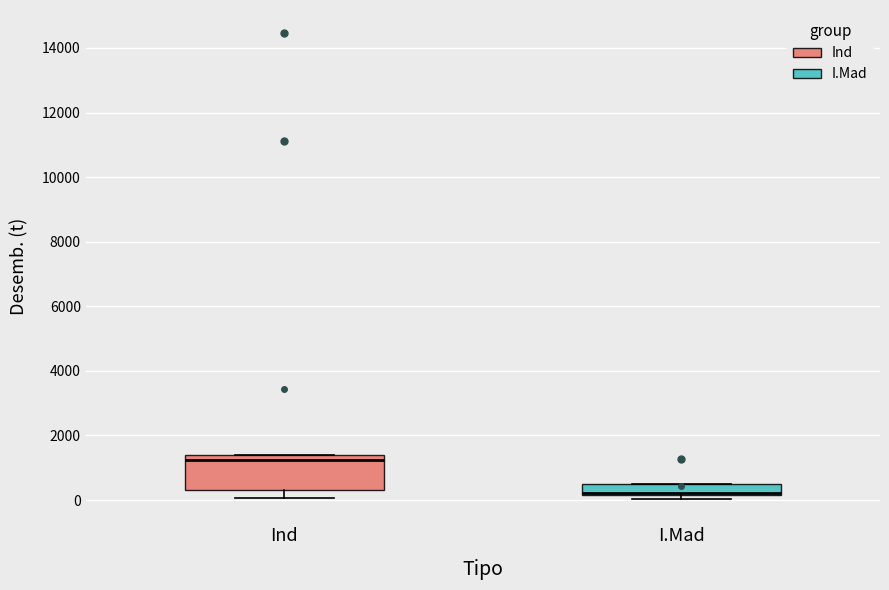

Which box is the tallest, from its lower edge to its upper edge?

Ind